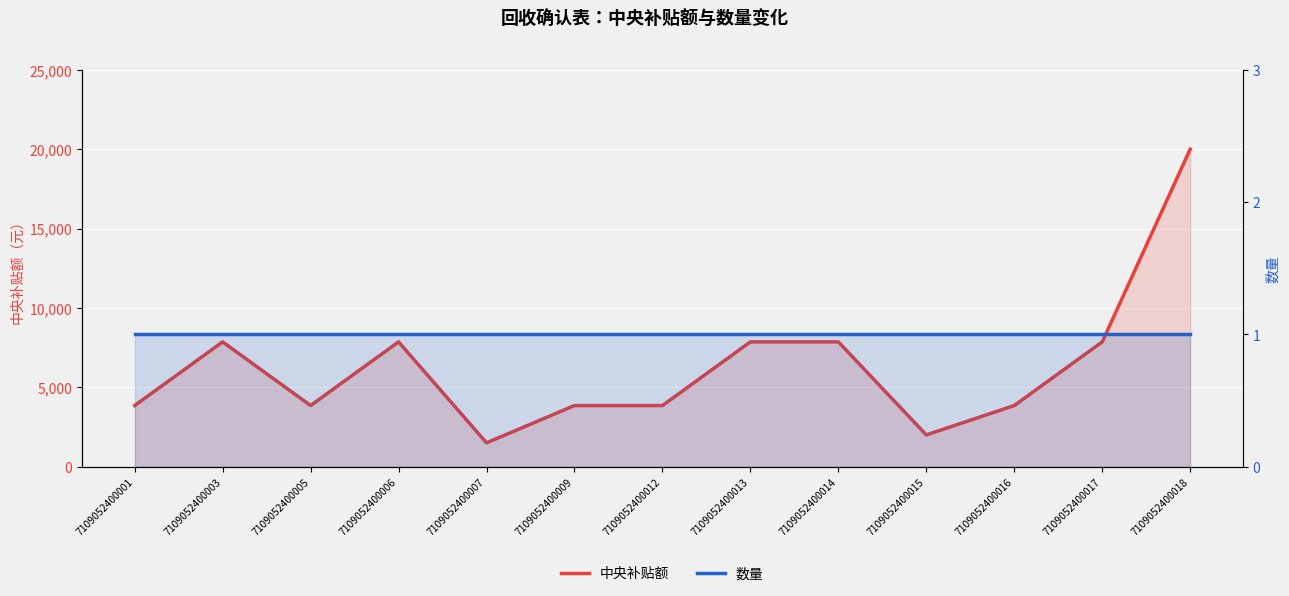

At which category does the chart reach its peak across all series?

7109052400018